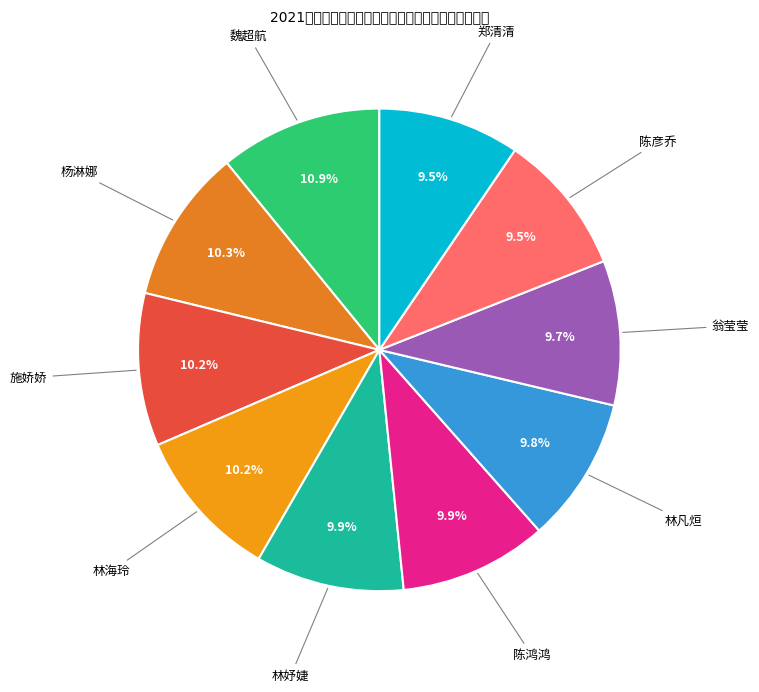

How many segments does this pie chart have?

10